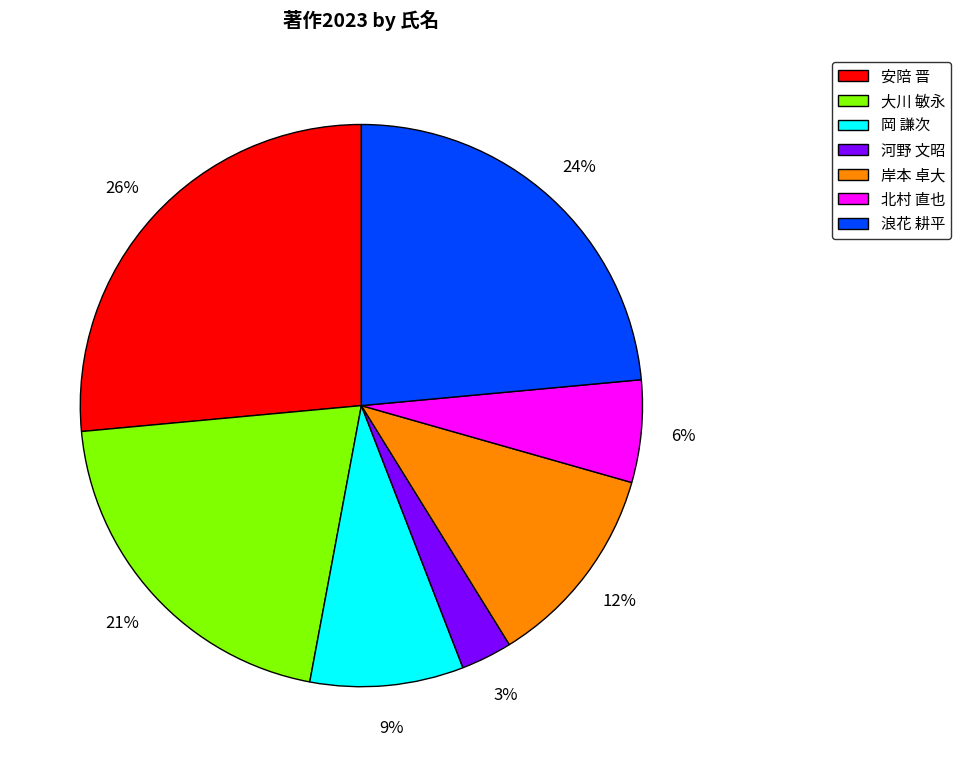

Which has a higher value, 安陪 晋 or 大川 敏永?

安陪 晋